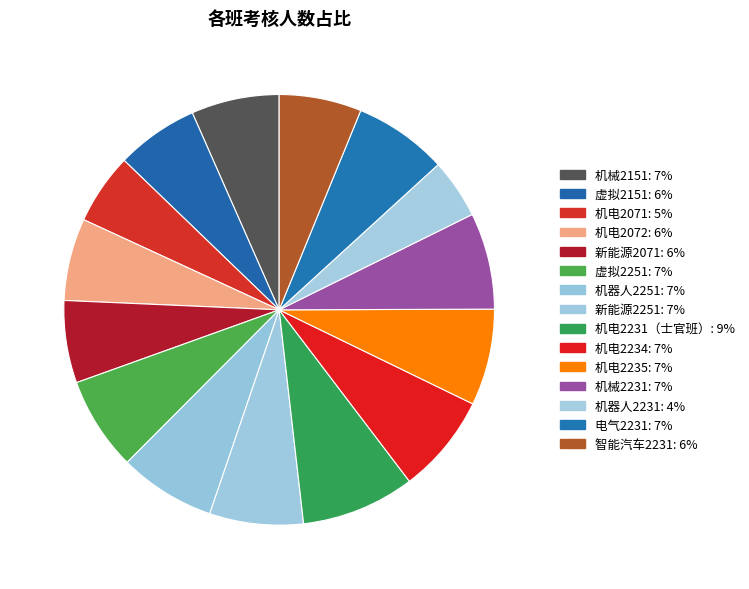

How many segments does this pie chart have?

15